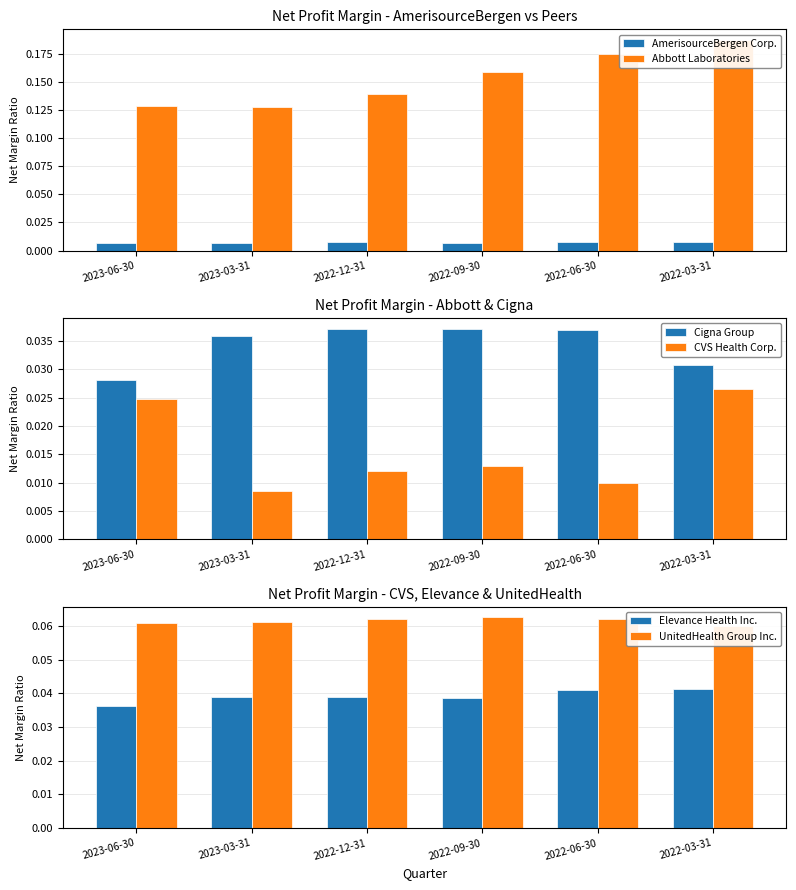

Is the value of AmerisourceBergen Corp. at 2022-03-31 greater than the value of Elevance Health Inc. at 2022-09-30?

No